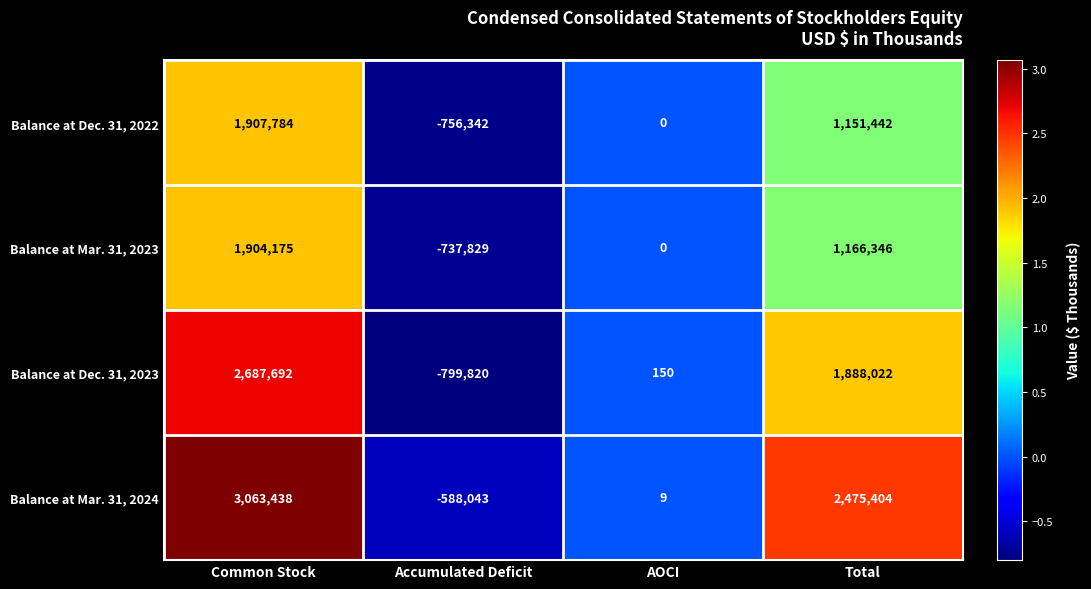

Is the value of Balance at Mar. 31, 2023 at AOCI greater than the value of Balance at Dec. 31, 2023 at Common Stock?

No